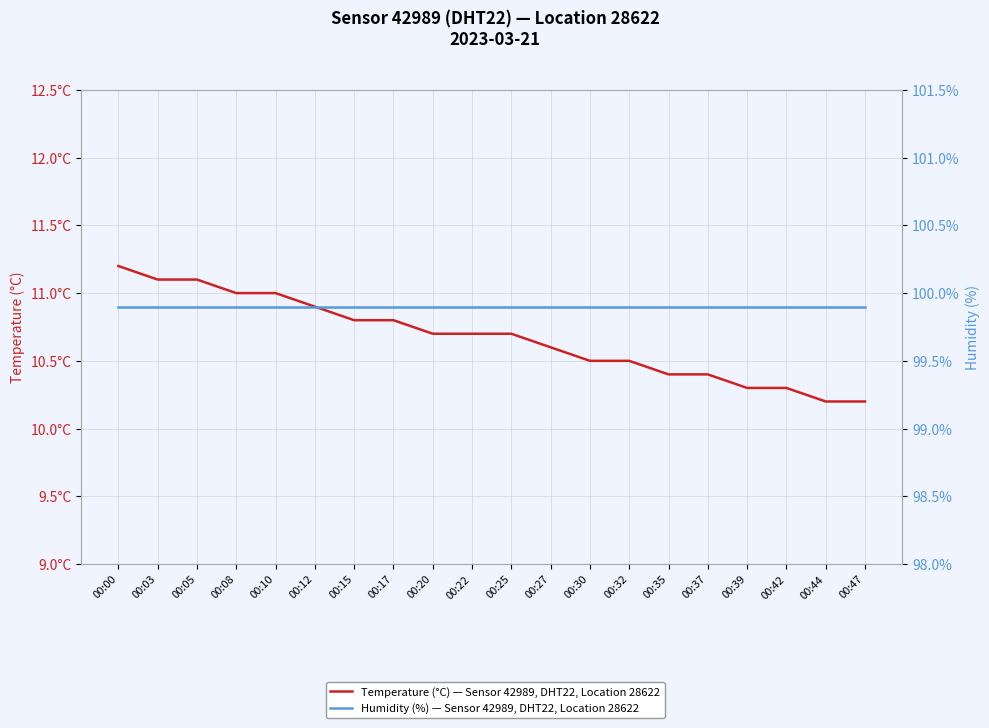

Read the Humidity (%) — Sensor 42989, DHT22, Location 28622 value at 00:00.

99.9